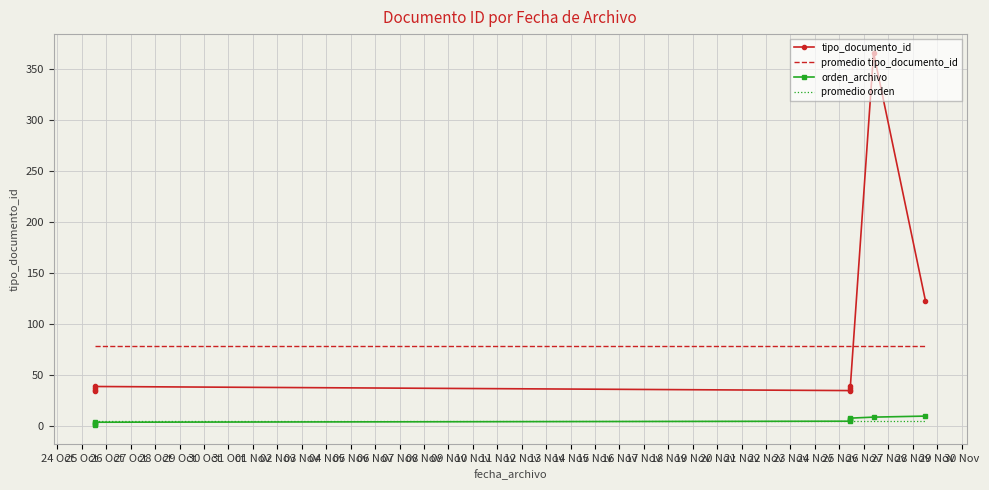

How many intersections are there between tipo_documento_id and promedio tipo_documento_id?

1